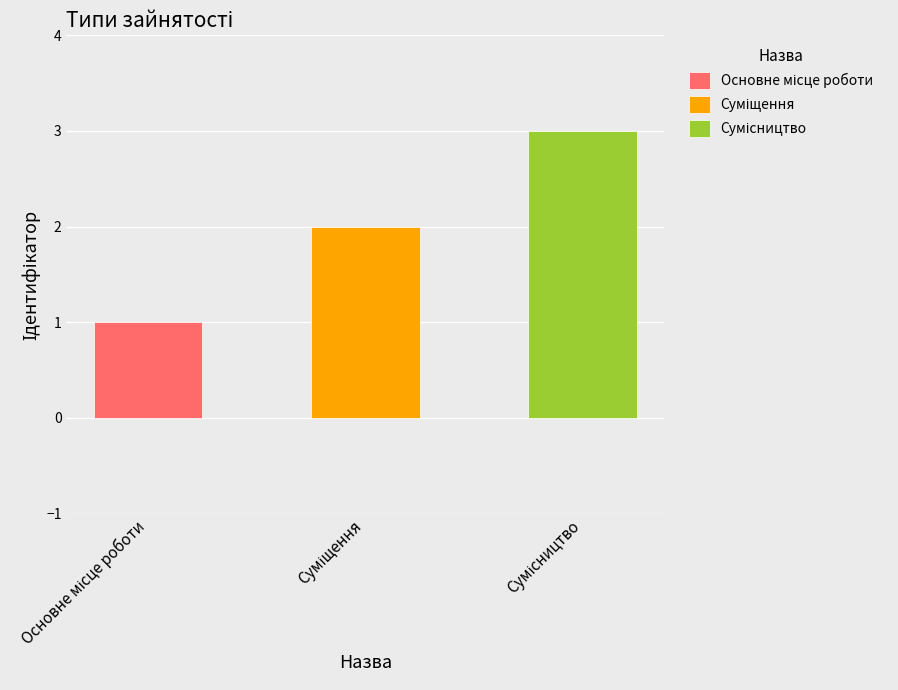

What is the sum of the values at Сумісництво and Суміщення?

5